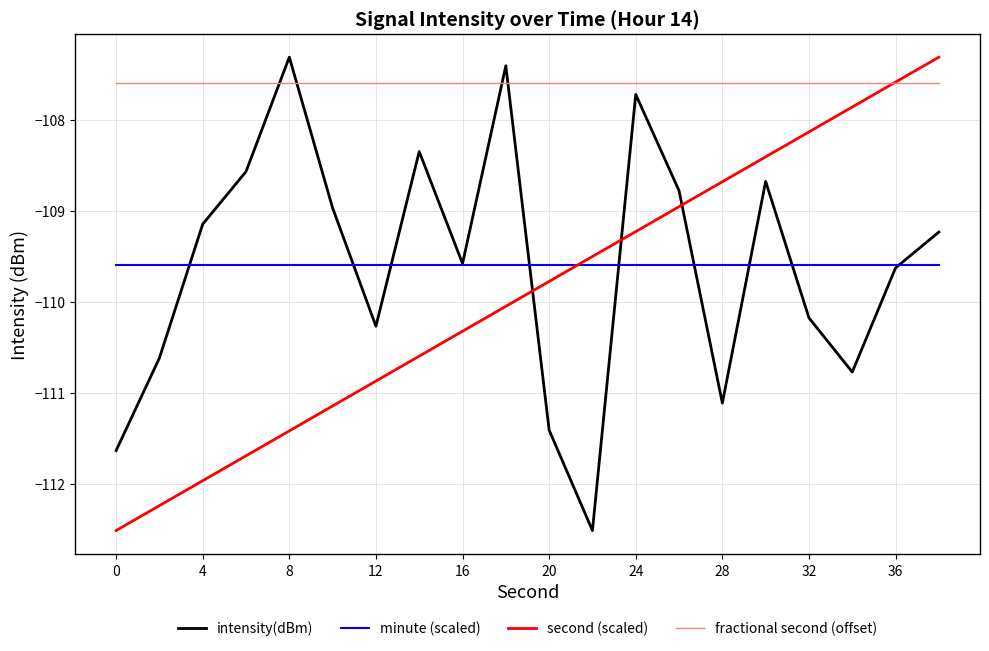

Which series has the largest total across all categories?

fractional second (offset)